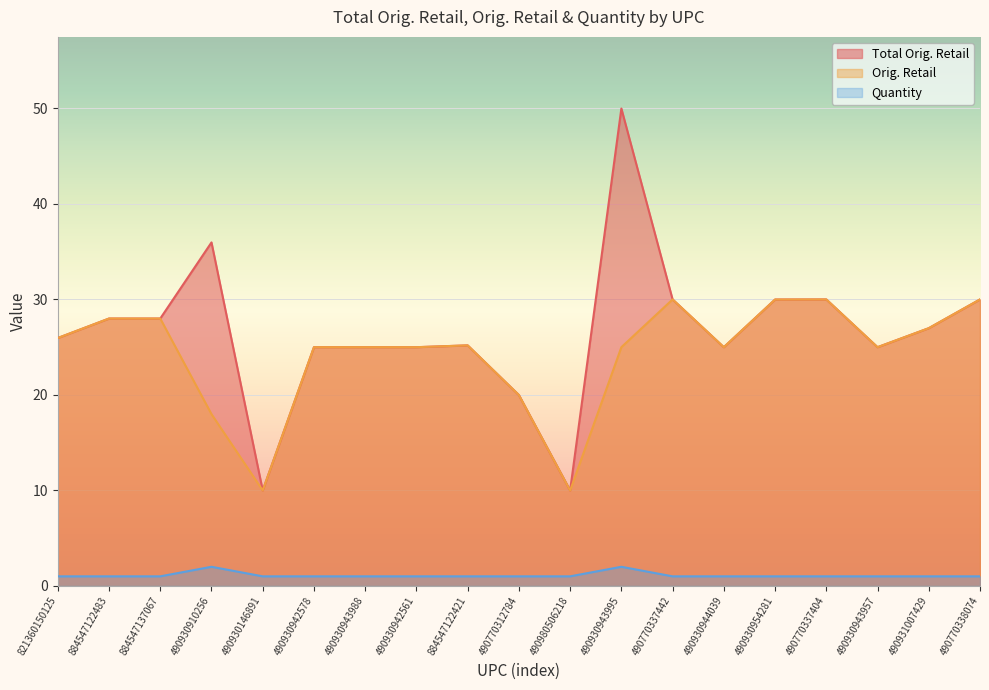

Reading left to right, list all the values displayed in this chart.

Total Orig. Retail: 25.9	28.0	28.0	36.0	10.0	25.0	25.0	25.0	25.2	20.0	10.0	50.0	30.0	25.0	30.0	30.0	25.0	27.0	30.0
Orig. Retail: 25.9	28.0	28.0	18.0	10.0	25.0	25.0	25.0	25.2	20.0	10.0	25.0	30.0	25.0	30.0	30.0	25.0	27.0	30.0
Quantity: 1.0	1.0	1.0	2.0	1.0	1.0	1.0	1.0	1.0	1.0	1.0	2.0	1.0	1.0	1.0	1.0	1.0	1.0	1.0